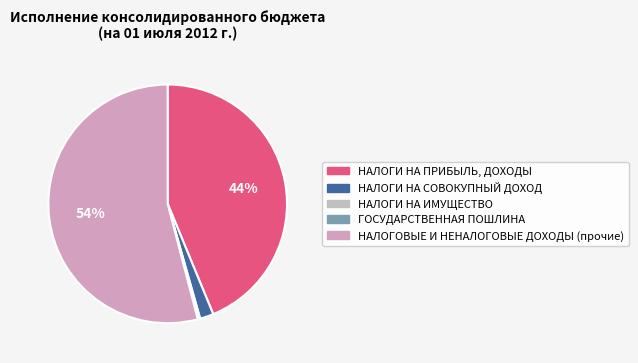

The НАЛОГОВЫЕ И НЕНАЛОГОВЫЕ ДОХОДЫ (прочие) slice represents 54% of the pie. True or false?

True